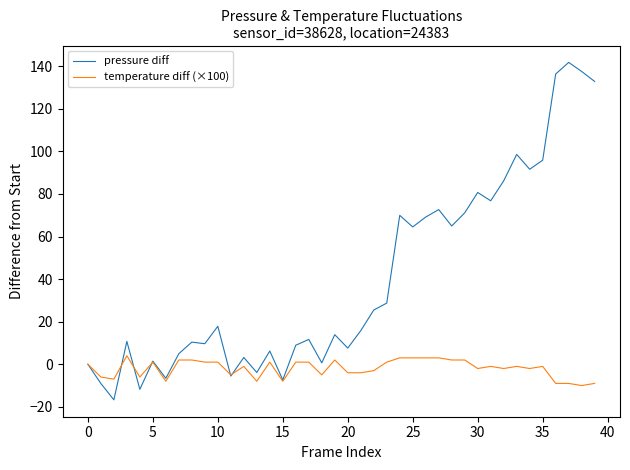

At how many categories does at least one series exceed 15?

20